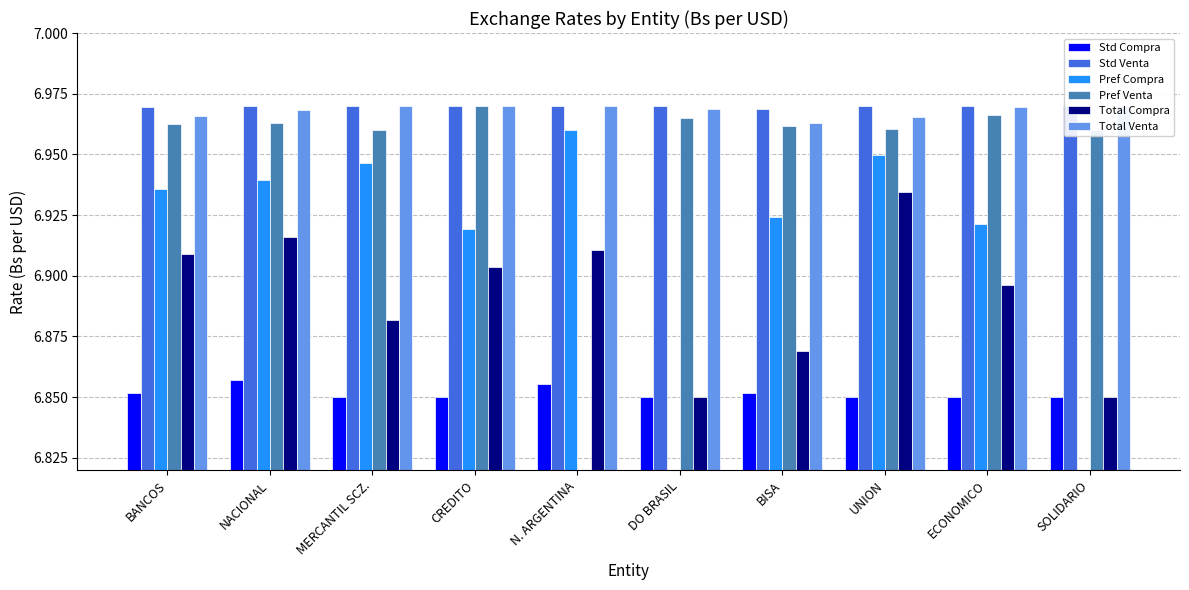

Reading left to right, list all the values displayed in this chart.

Std Compra: BANCOS=6.9	NACIONAL=6.9	MERCANTIL SCZ.=6.9	CREDITO=6.8	N. ARGENTINA=6.9	DO BRASIL=6.8	BISA=6.9	UNION=6.8	ECONOMICO=6.8	SOLIDARIO=6.9
Std Venta: BANCOS=7.0	NACIONAL=7.0	MERCANTIL SCZ.=7.0	CREDITO=7.0	N. ARGENTINA=7.0	DO BRASIL=7.0	BISA=7.0	UNION=7.0	ECONOMICO=7.0	SOLIDARIO=7.0
Pref Compra: BANCOS=6.9	NACIONAL=6.9	MERCANTIL SCZ.=6.9	CREDITO=6.9	N. ARGENTINA=7.0	DO BRASIL=0.0	BISA=6.9	UNION=6.9	ECONOMICO=6.9	SOLIDARIO=0.0
Pref Venta: BANCOS=7.0	NACIONAL=7.0	MERCANTIL SCZ.=7.0	CREDITO=7.0	N. ARGENTINA=0.0	DO BRASIL=7.0	BISA=7.0	UNION=7.0	ECONOMICO=7.0	SOLIDARIO=7.0
Total Compra: BANCOS=6.9	NACIONAL=6.9	MERCANTIL SCZ.=6.9	CREDITO=6.9	N. ARGENTINA=6.9	DO BRASIL=6.8	BISA=6.9	UNION=6.9	ECONOMICO=6.9	SOLIDARIO=6.9
Total Venta: BANCOS=7.0	NACIONAL=7.0	MERCANTIL SCZ.=7.0	CREDITO=7.0	N. ARGENTINA=7.0	DO BRASIL=7.0	BISA=7.0	UNION=7.0	ECONOMICO=7.0	SOLIDARIO=7.0